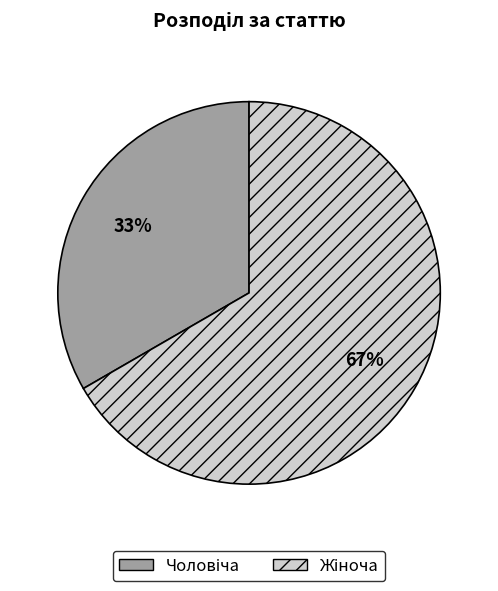

Is there any slice that represents more than half of the pie?

Yes